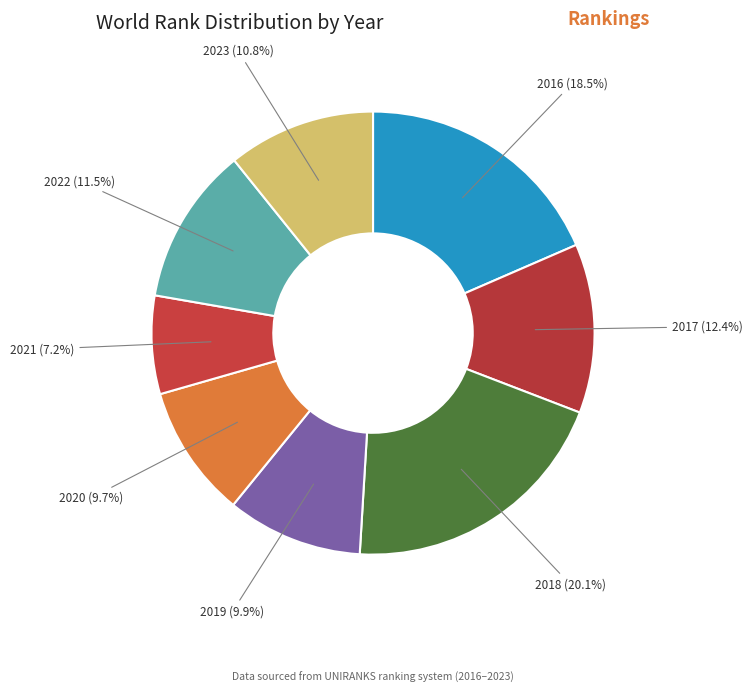

To the nearest percent, what is the average slice percentage?

12%